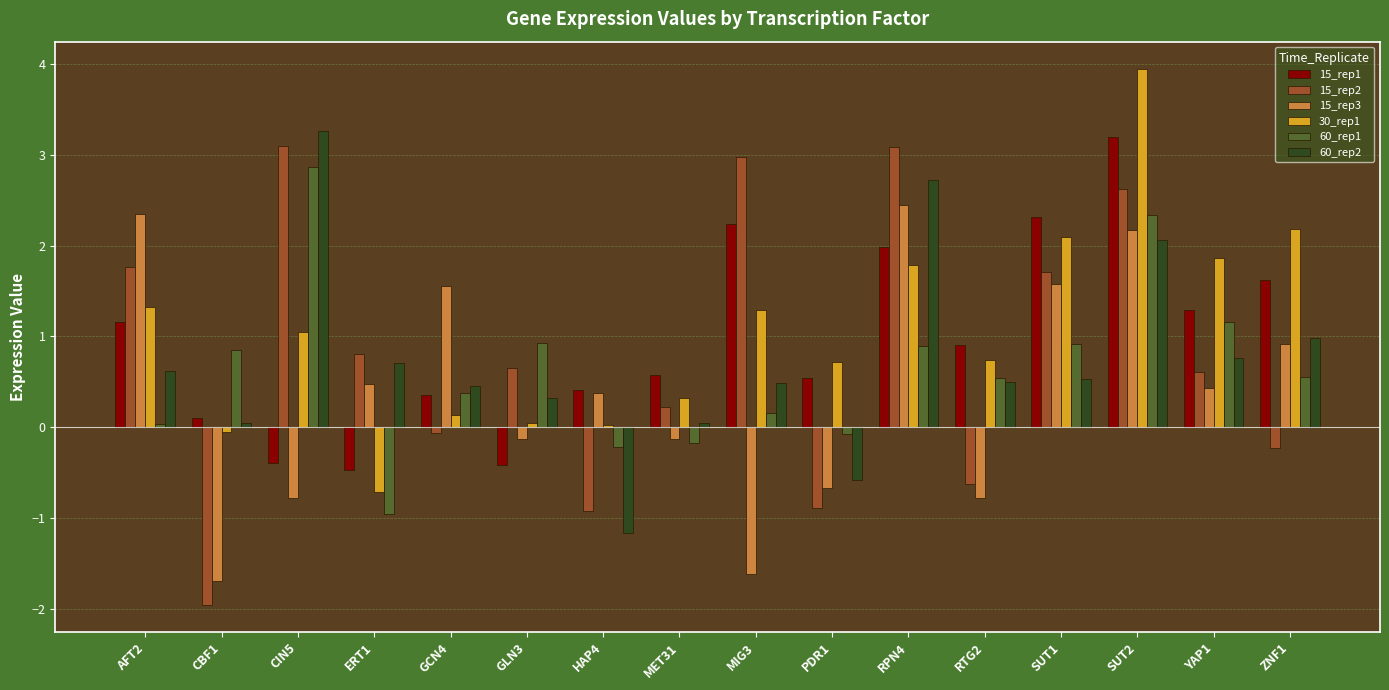

How many categories are shown in the chart?

16